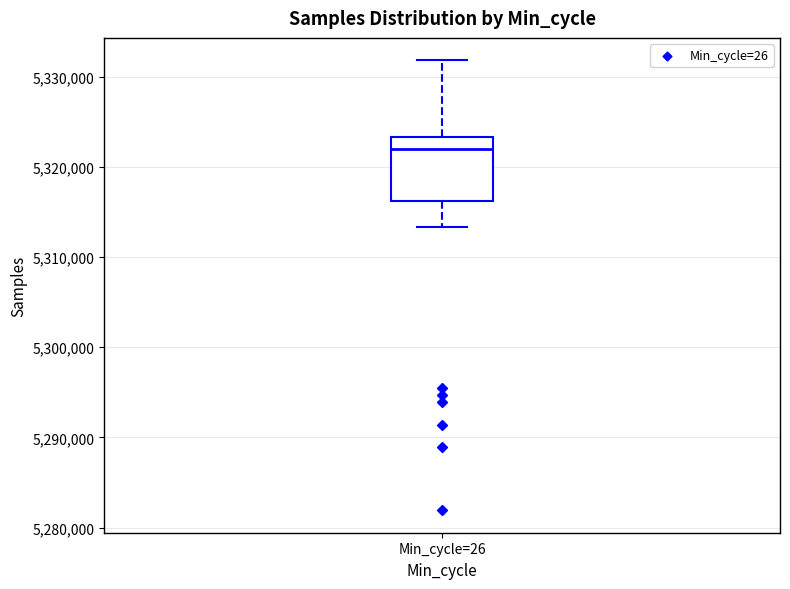

Read this box plot against the y-axis: the position of the median line, the range covered by the box, and the ends of both whiskers. The values are not printed on the chart, so give them approximately, as read against the axis.

median 5322000, box 5316000 to 5323000, whiskers 5313000 to 5332000